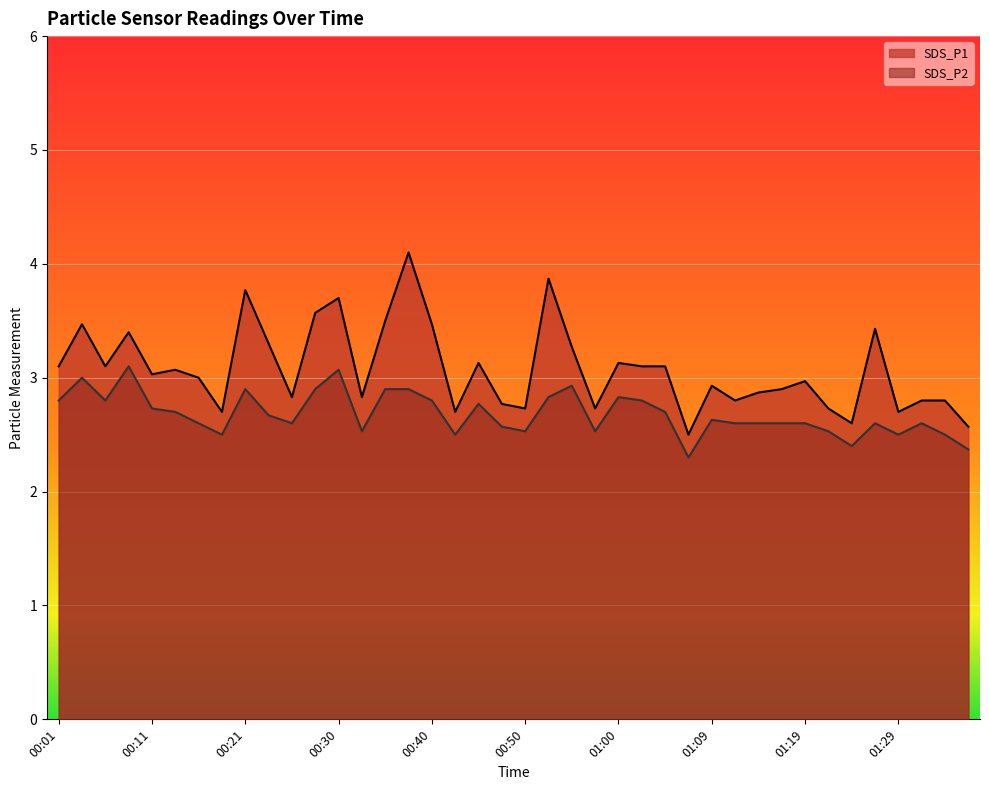

In SDS_P1, how many points are higher than both neighbors (excluding endpoints)?

12